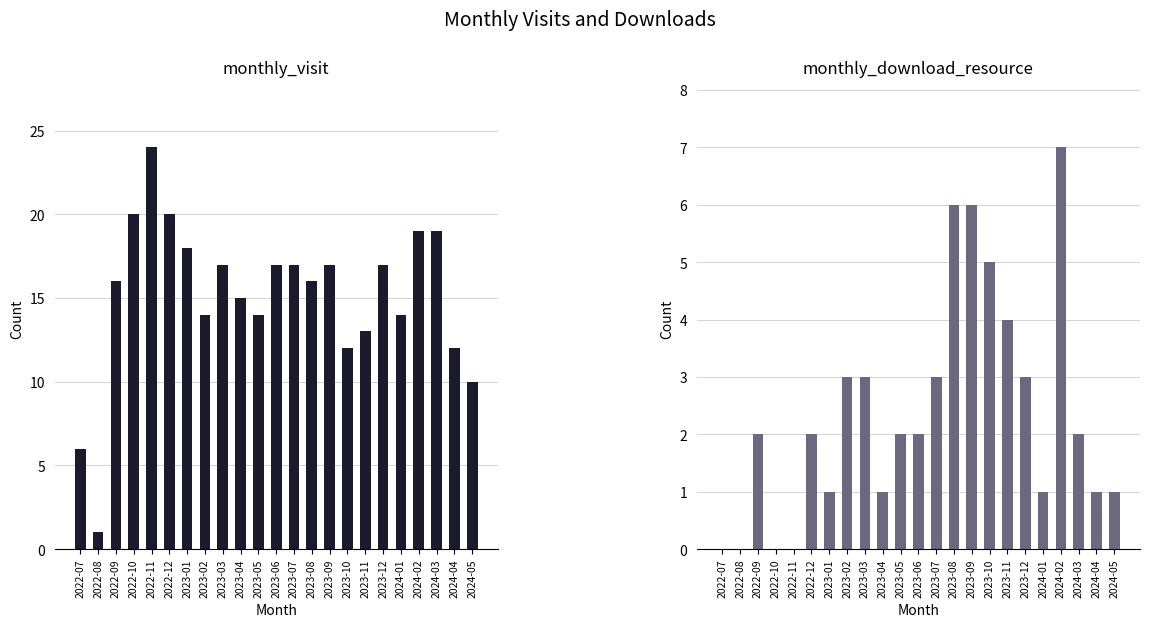

How many distinct data groups are displayed?

2